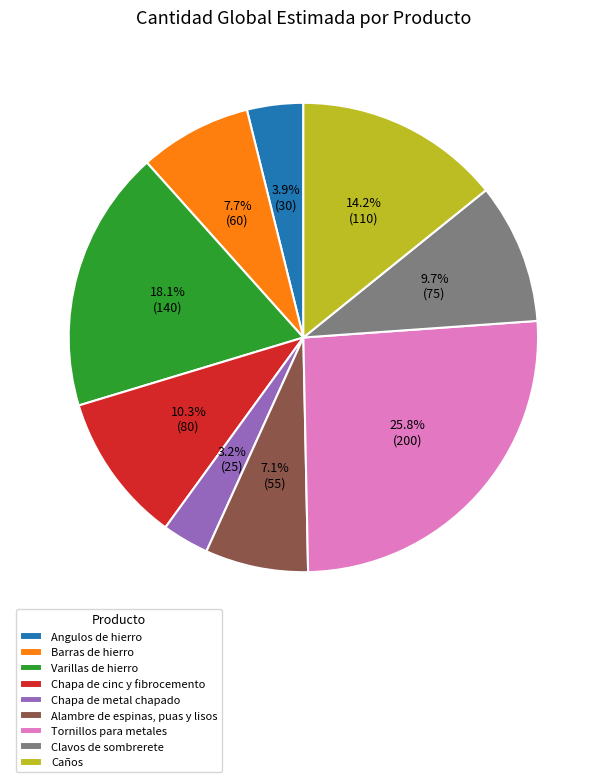

What is the total percentage of Angulos de hierro and Caños?

18.1%